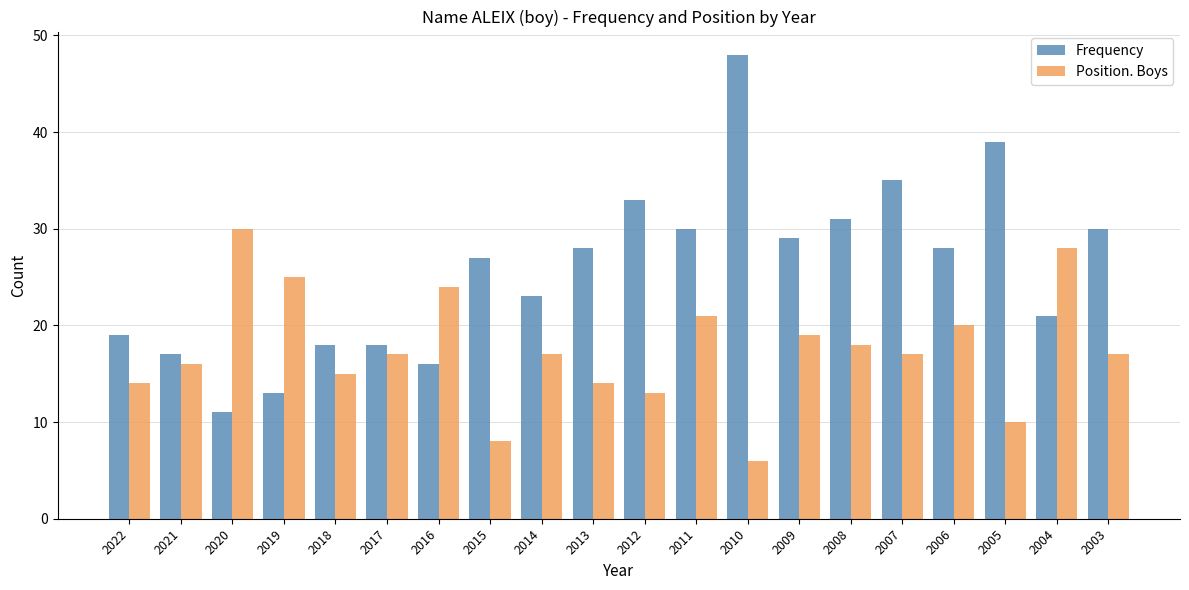

At how many categories does at least one series exceed 32?

4